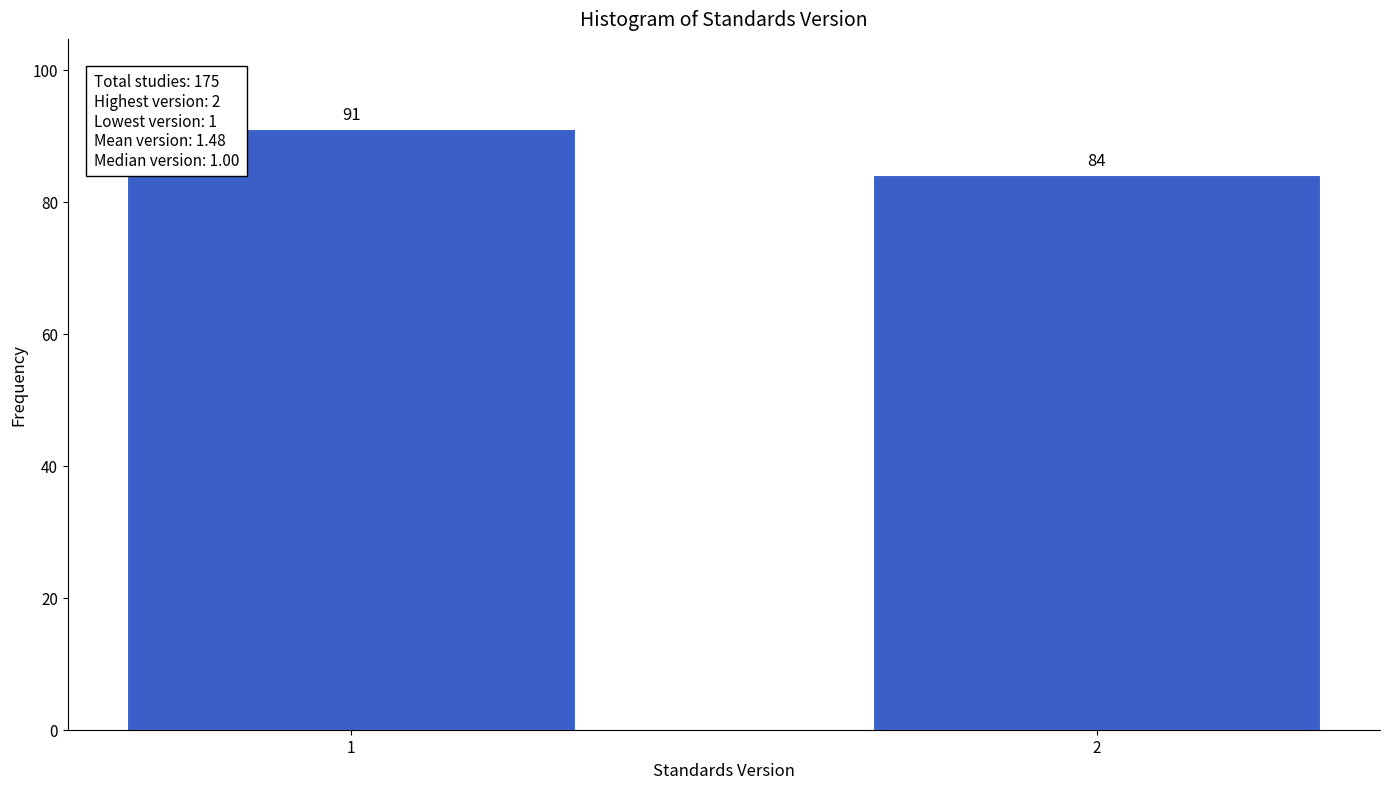

Reading left to right, extract all data points from this chart.

1=91	2=84